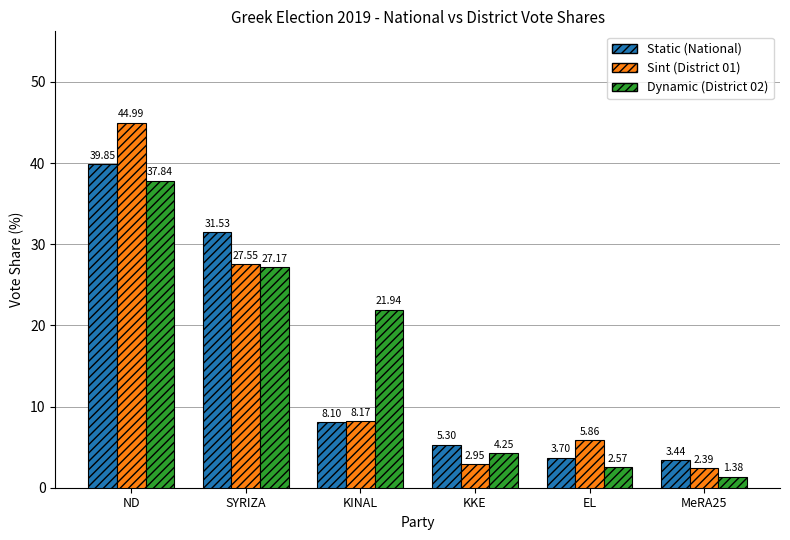

At which category does the chart reach its peak across all series?

ND